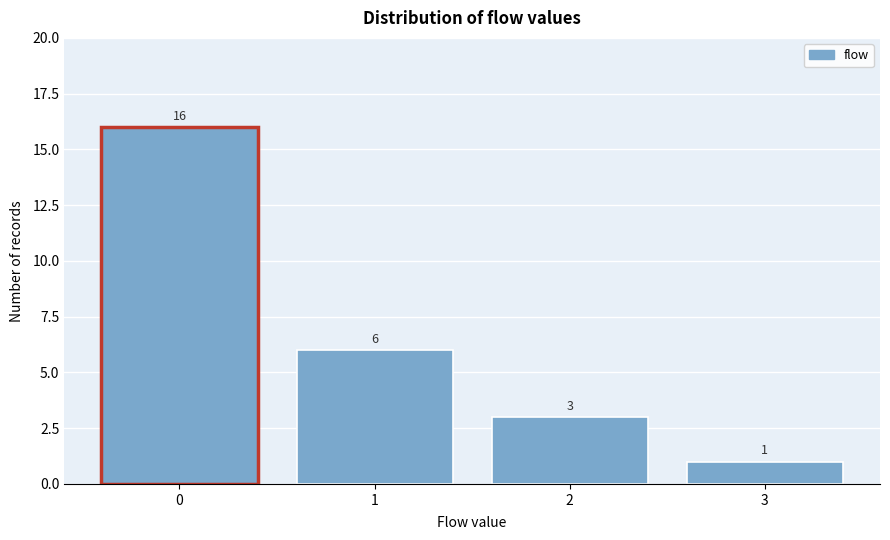

What is the height of the bar covering 2.5 to 3.5 on the x-axis?

1